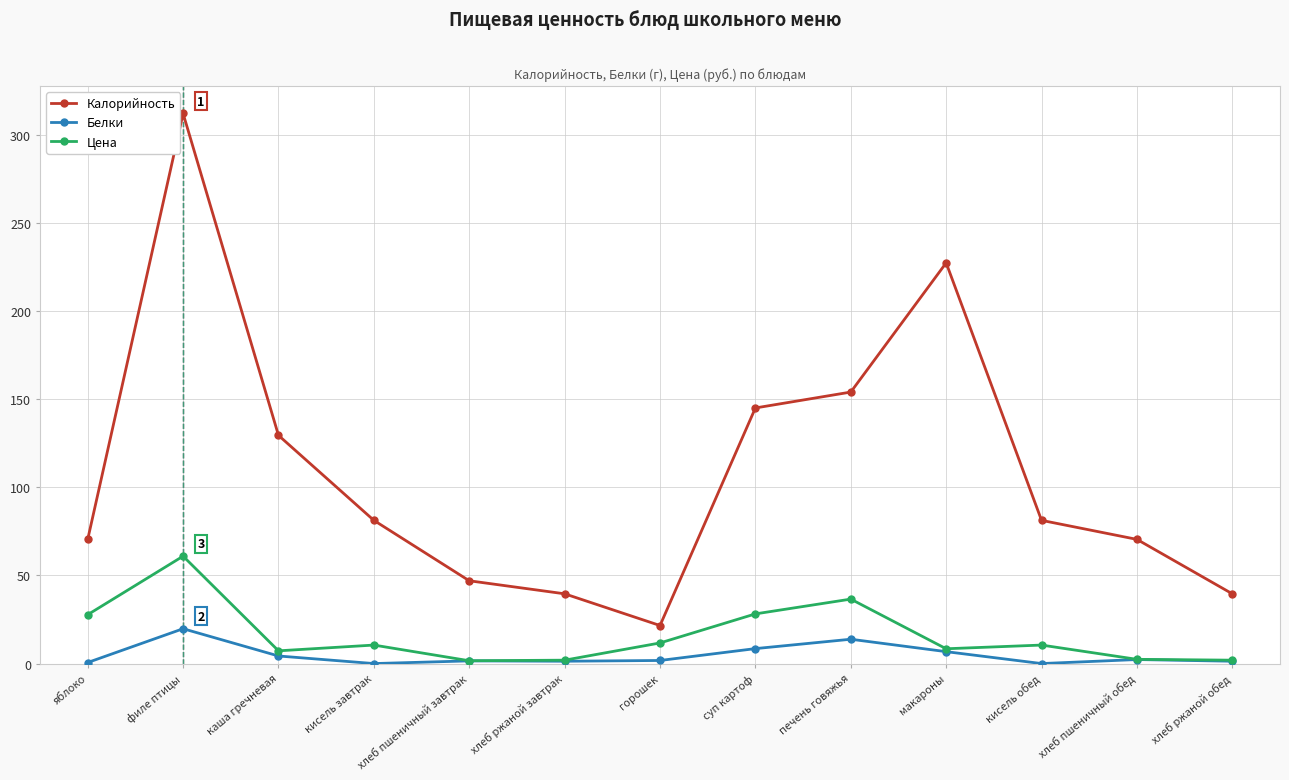

What are all the series names shown in the legend?

Калорийность, Белки, Цена